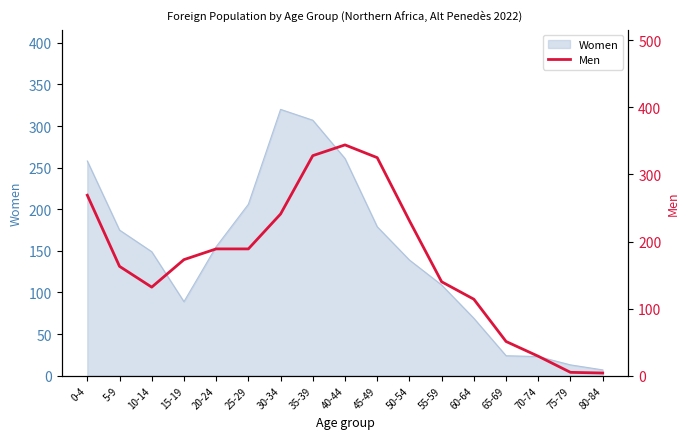

Count the number of values greater than 173.

8